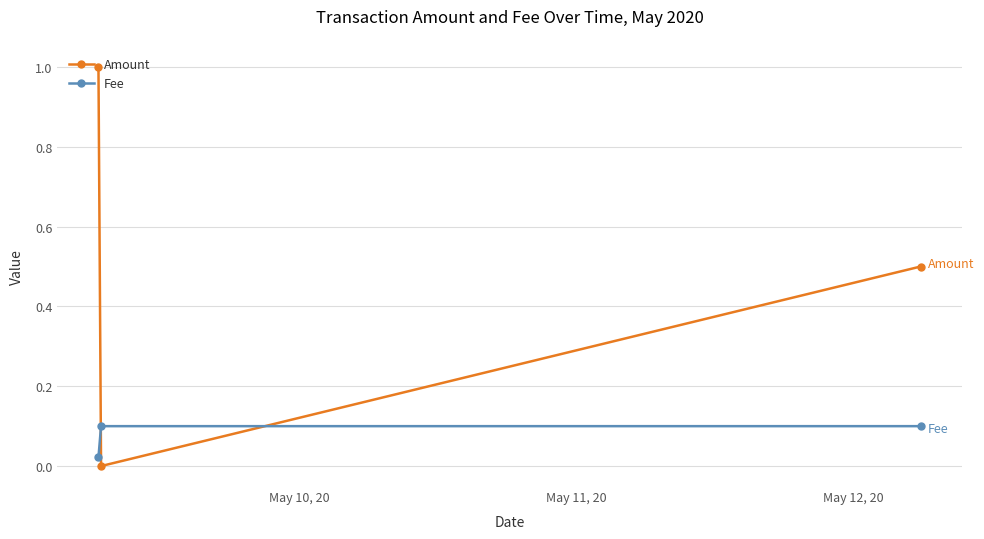

What is the maximum value shown in the chart?

1.0